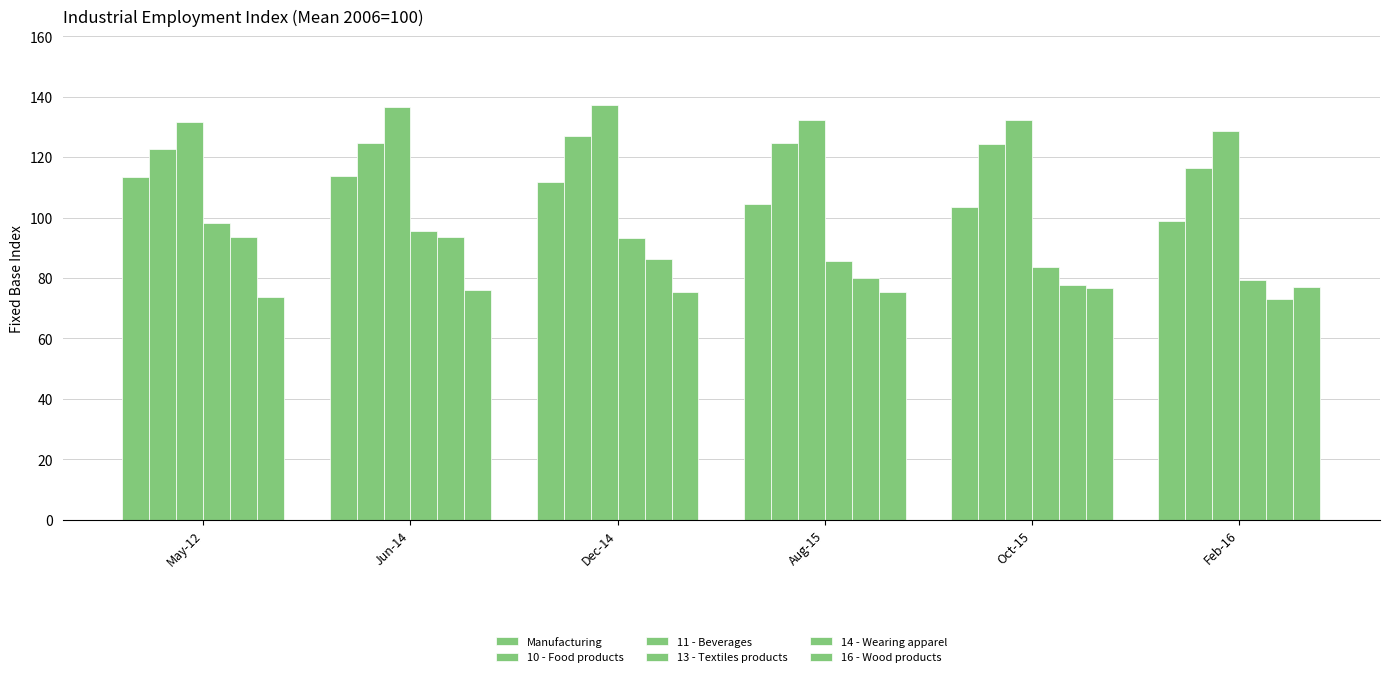

Which series has the largest total across all categories?

11 - Beverages